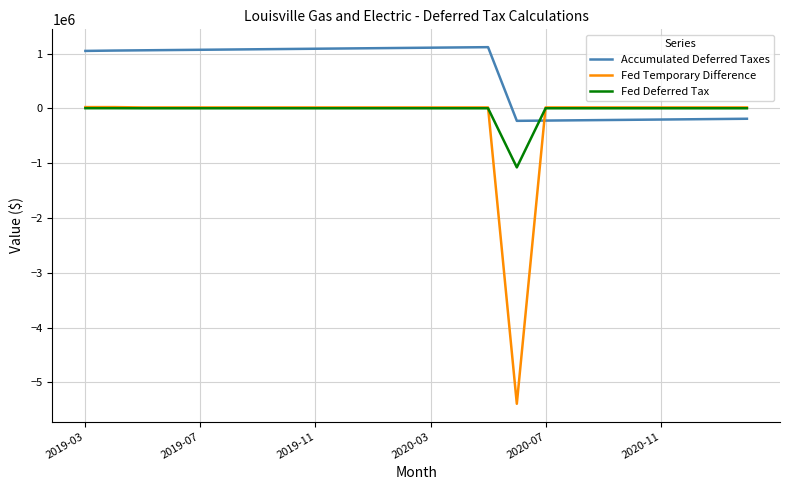

Which series ends up on top after the final intersection of Fed Temporary Difference and Accumulated Deferred Taxes?

Fed Temporary Difference